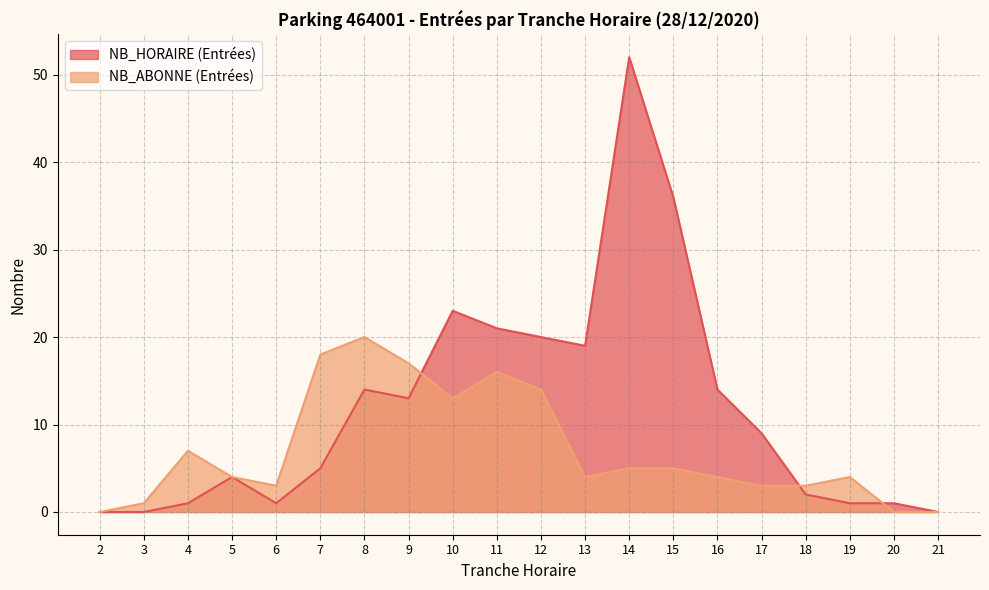

Between which two adjacent categories do NB_ABONNE (Entrées) and NB_HORAIRE (Entrées) first intersect?

9 and 10